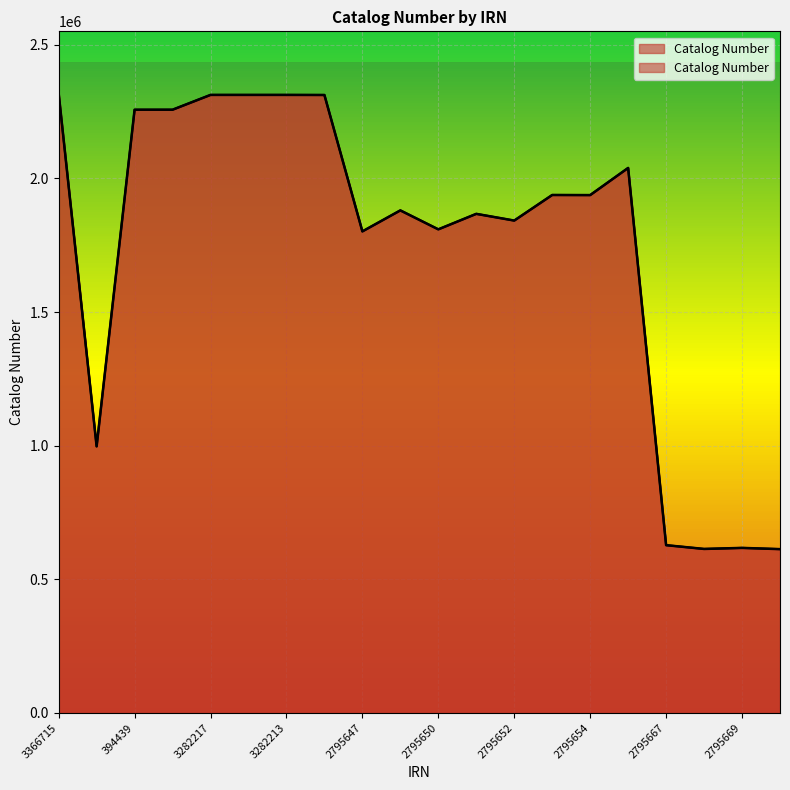

Reading right to left, what are all the values shown in this chart?

612834	617423	613512	627640	2039261	1937670	1938031	1842334	1867431	1809468	1880385	1801804	2312231	2312527	2312529	2312528	2257146	2257067	997424	2318572